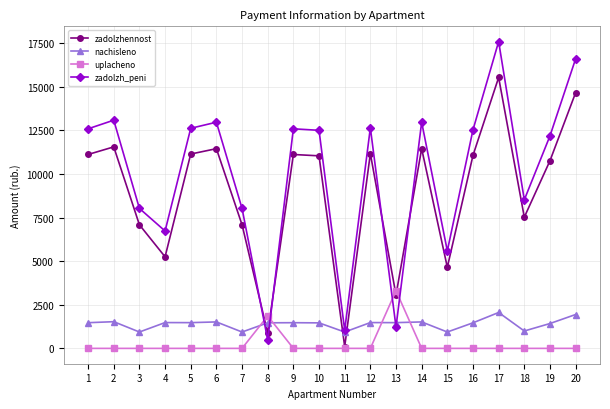

At which category does zadolzh_peni reach its first local valley?

4